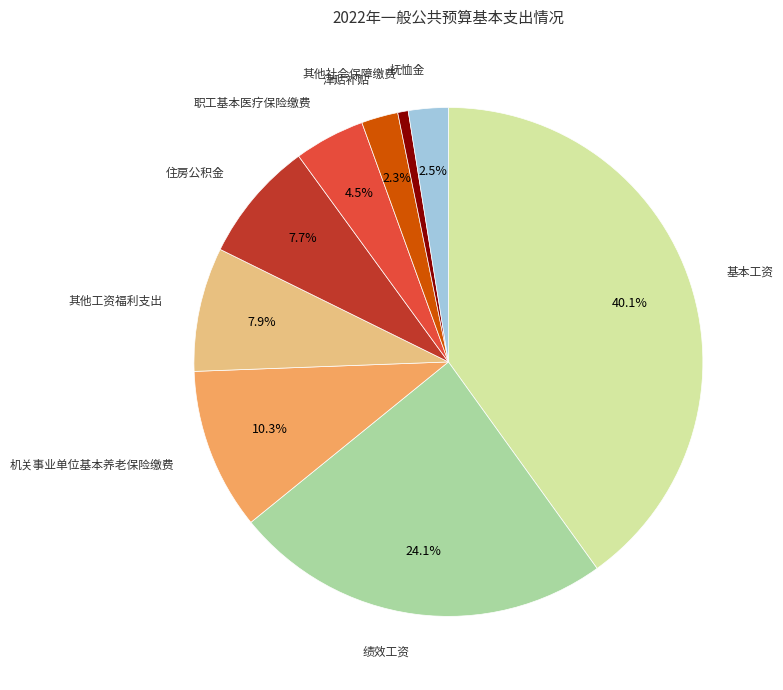

Count the number of slices in the pie.

9